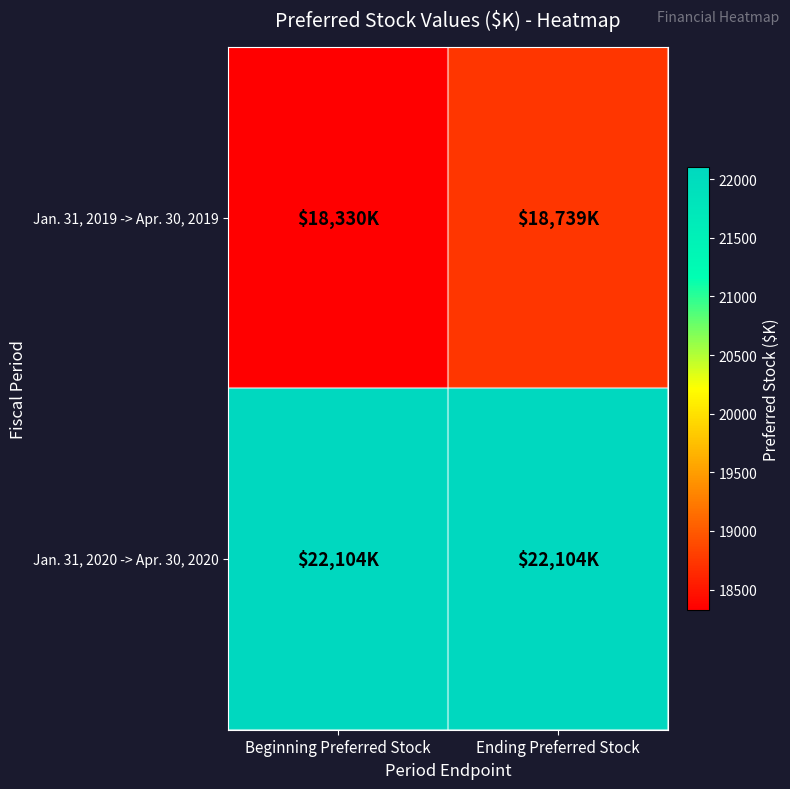

What is the total value across all series at Beginning Preferred Stock?

40434